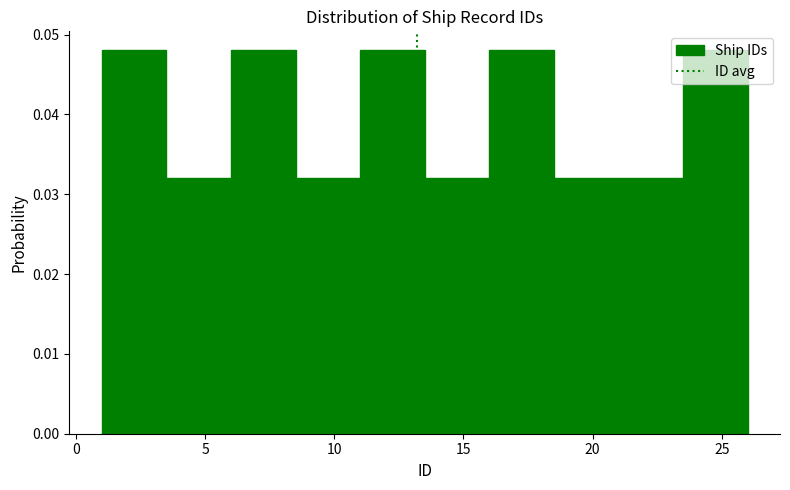

Reading left to right, list every bar in this chart as the range it spans on the x-axis followed by its height. The values are not printed on the chart, so give them approximately, as read against the axis.

1.0 to 3.5: 0.048
3.5 to 6.0: 0.032
6.0 to 8.5: 0.048
8.5 to 11.0: 0.032
11.0 to 13.5: 0.048
13.5 to 16.0: 0.032
16.0 to 18.5: 0.048
18.5 to 21.0: 0.032
21.0 to 23.5: 0.032
23.5 to 26.0: 0.048